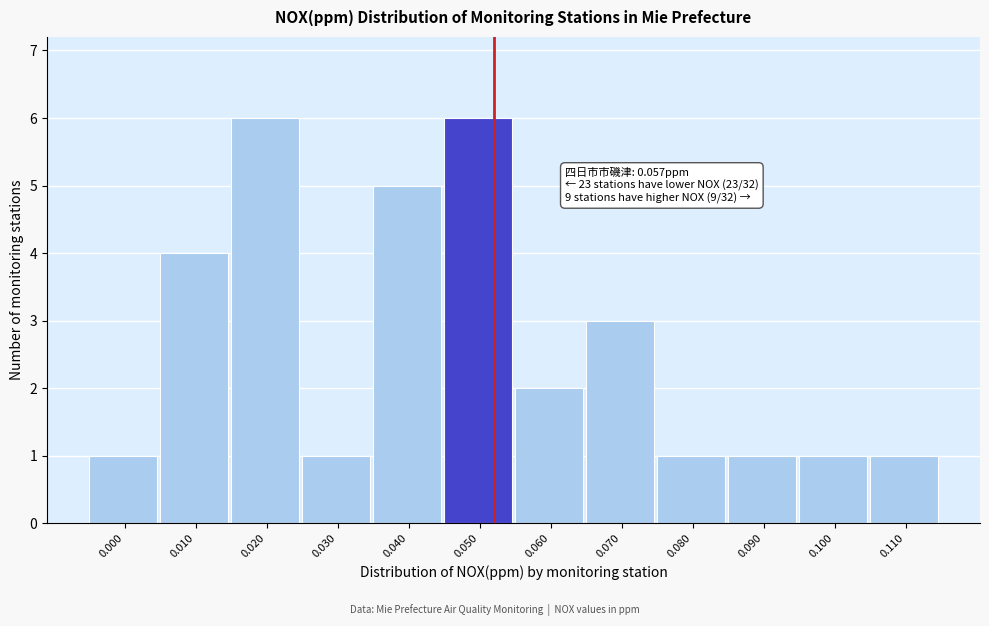

Reading right to left, transcribe all the data shown in this chart.

0.110=1	0.100=1	0.090=1	0.080=1	0.070=3	0.060=2	0.050=6	0.040=5	0.030=1	0.020=6	0.010=4	0.000=1